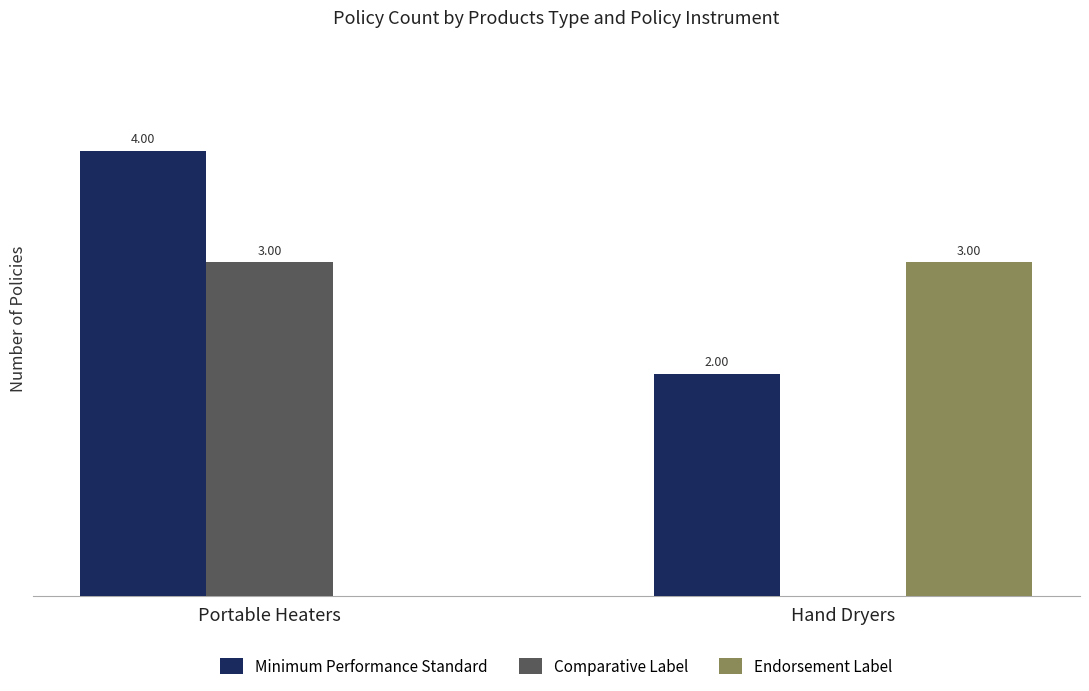

At which category does the chart reach its peak across all series?

Portable Heaters